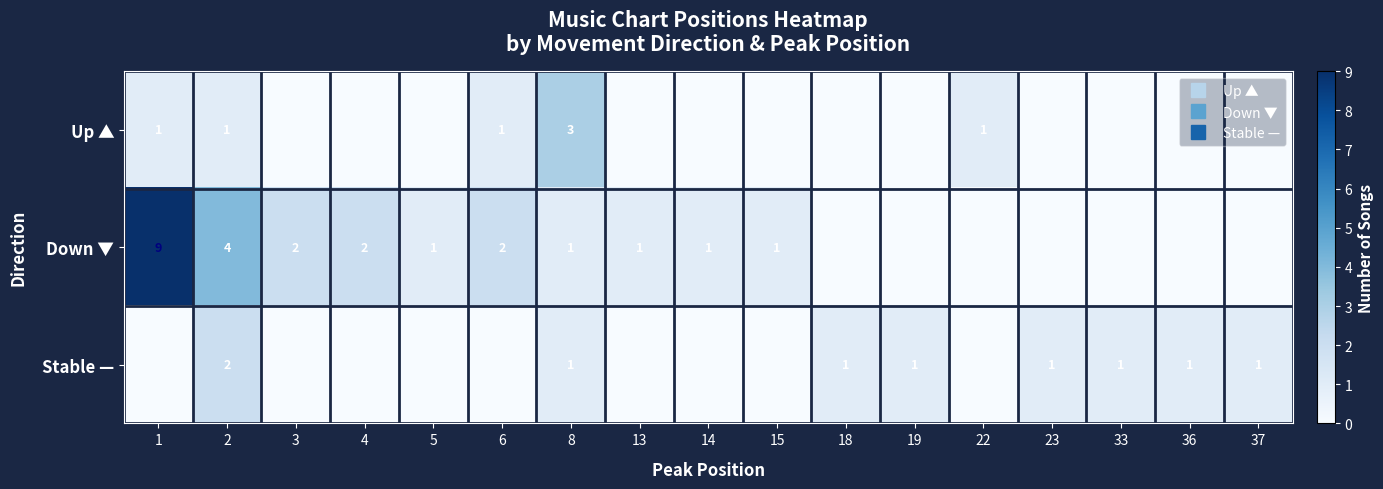

At how many categories does at least one series exceed 1?

6